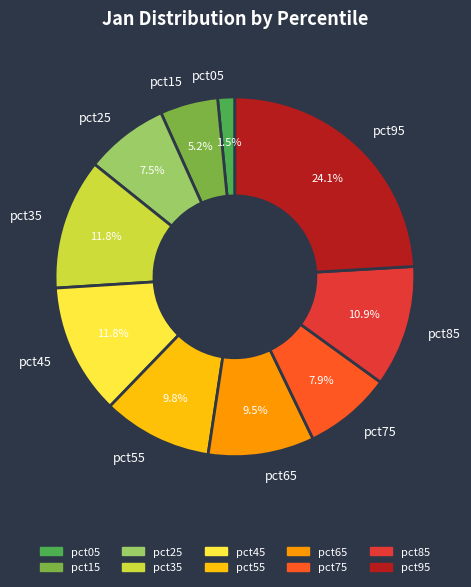

How many segments does this pie chart have?

10